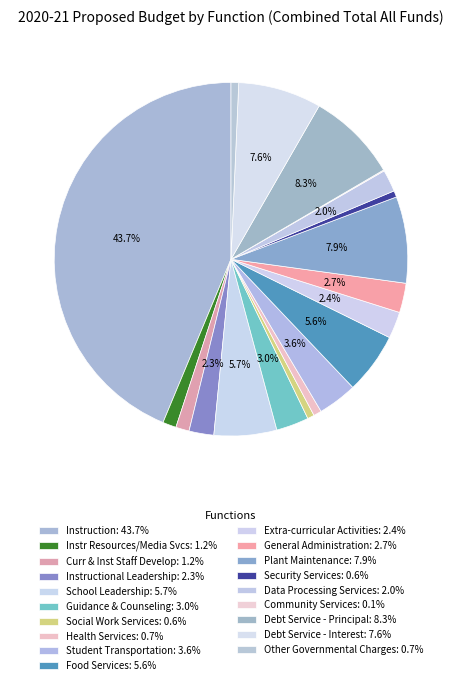

To the nearest percent, what is the difference between the largest and smallest slice percentages?

44%